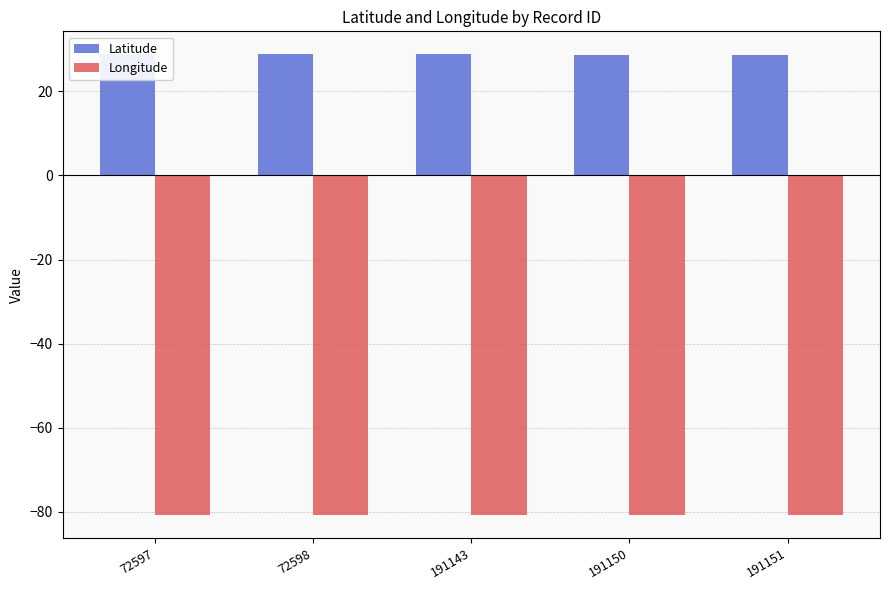

What are all the series names shown in the legend?

Latitude, Longitude